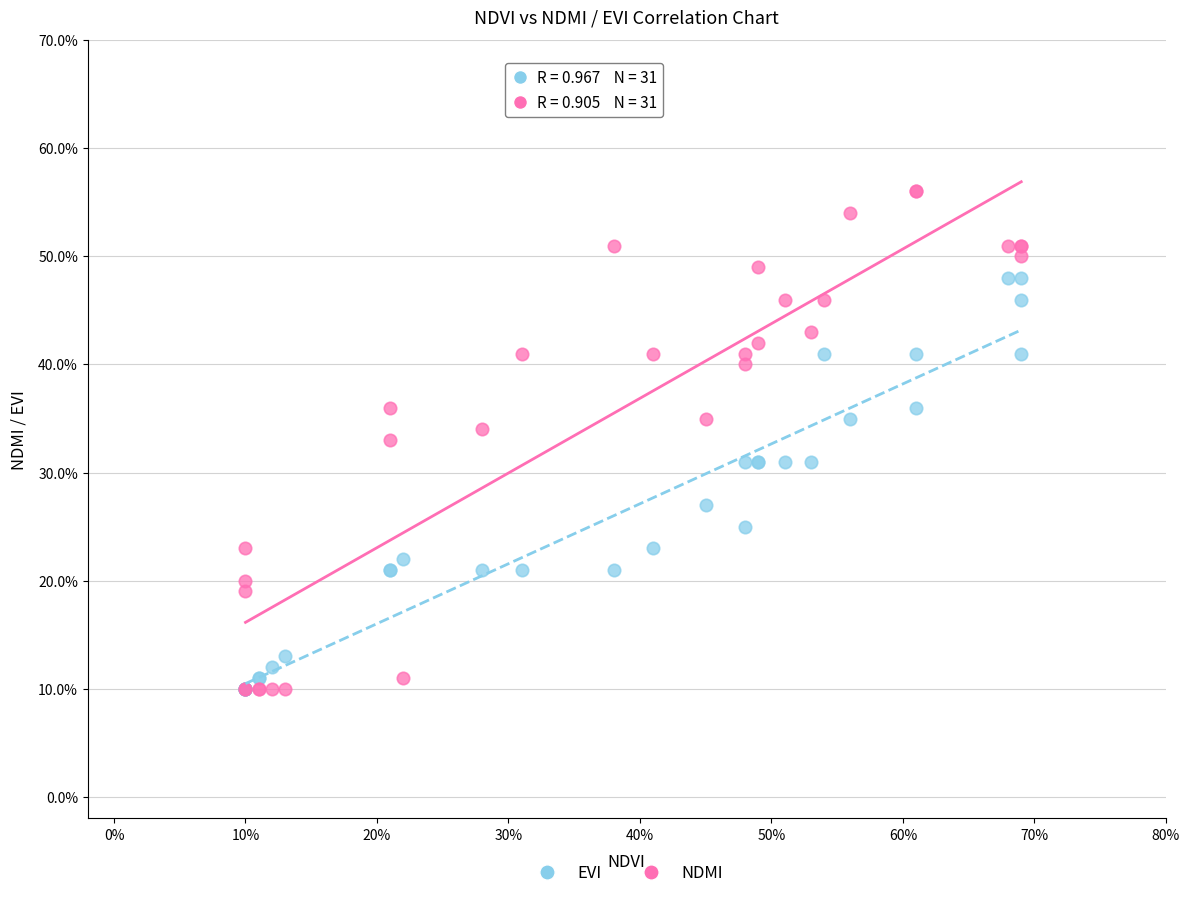

What are all the series names shown in the legend?

EVI, NDMI